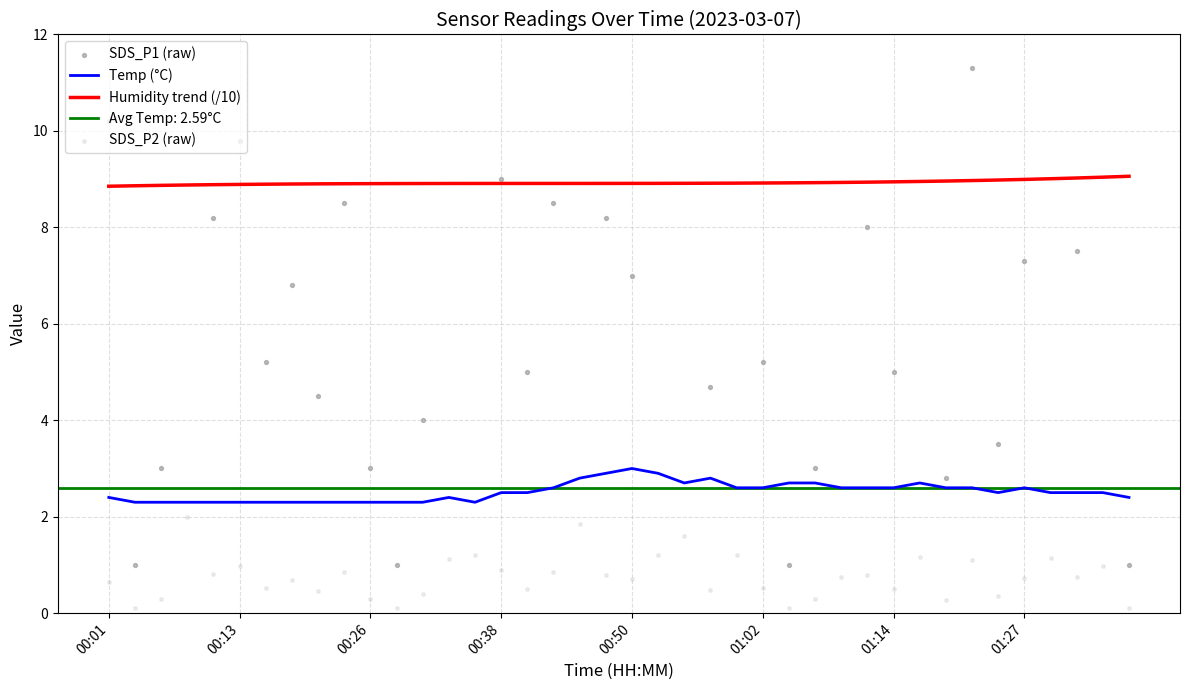

Which series contains the highest Y value?

SDS_P1 (raw)